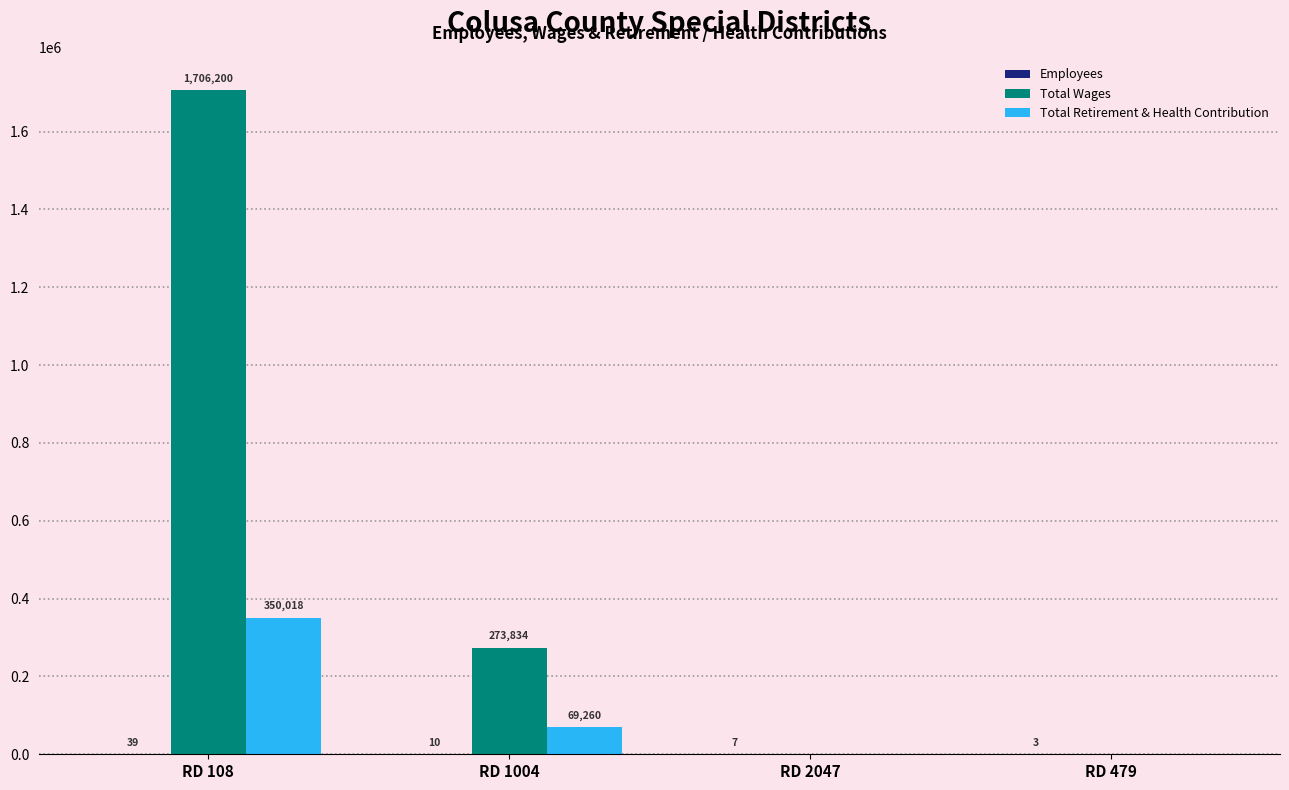

Count the number of data series in this chart.

3